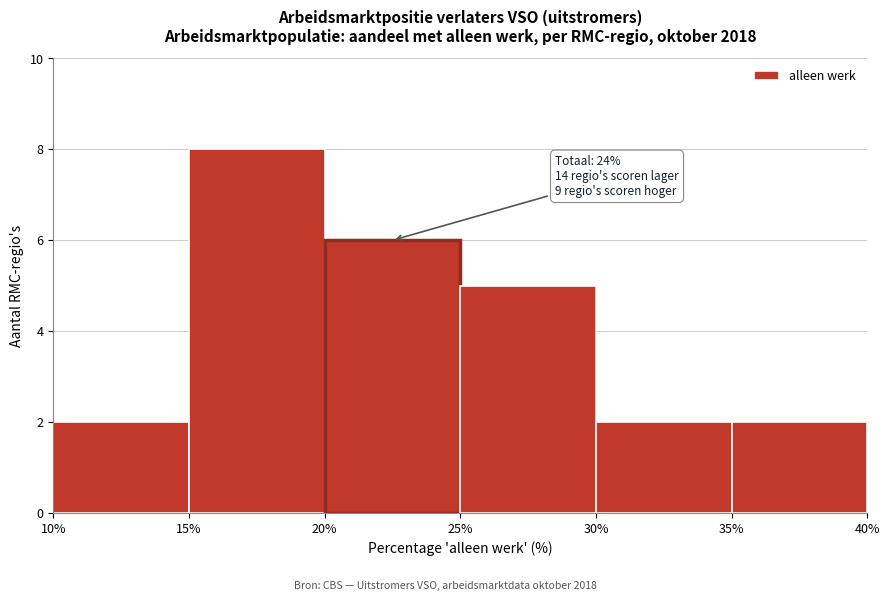

Which range on the x-axis has the tallest bar?

15% to 20%